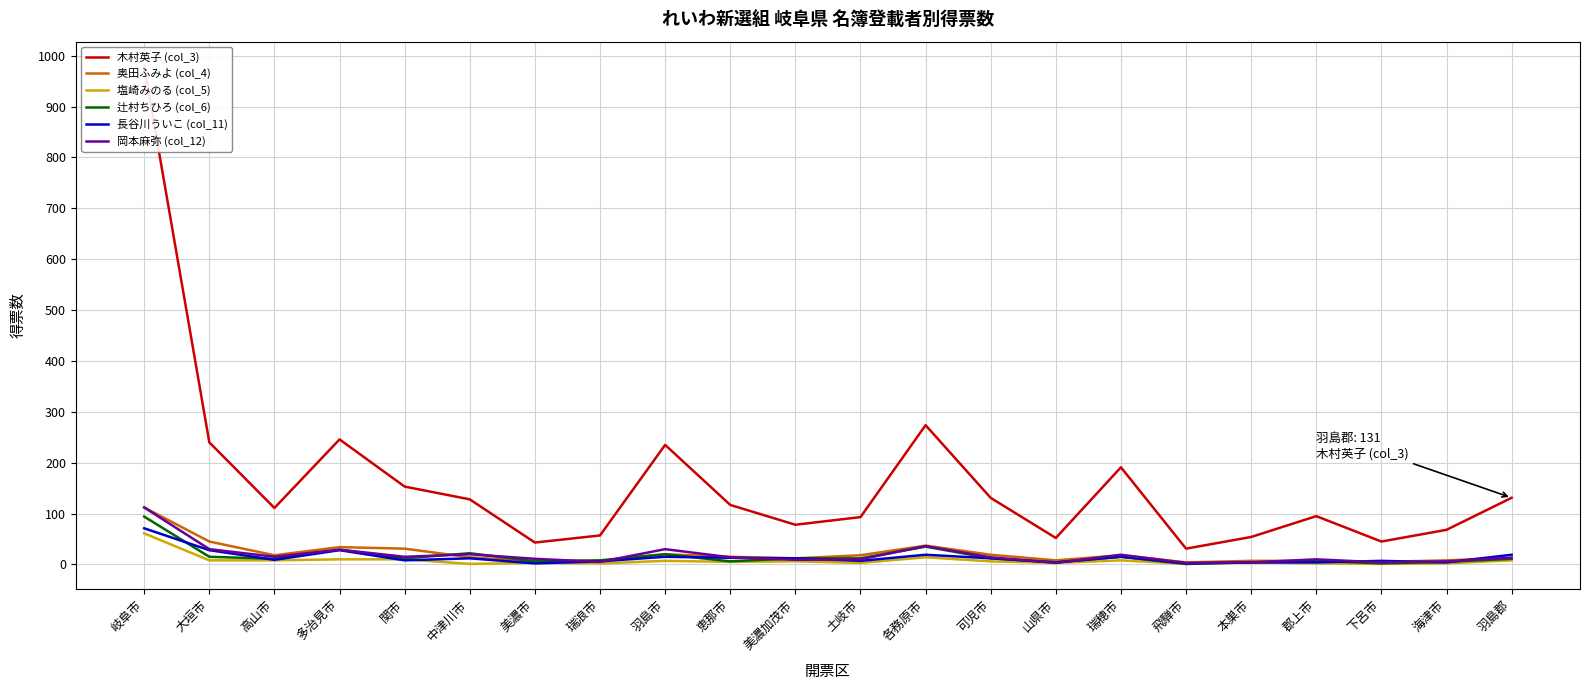

Which series has the largest range (max minus min)?

木村英子 (col_3)